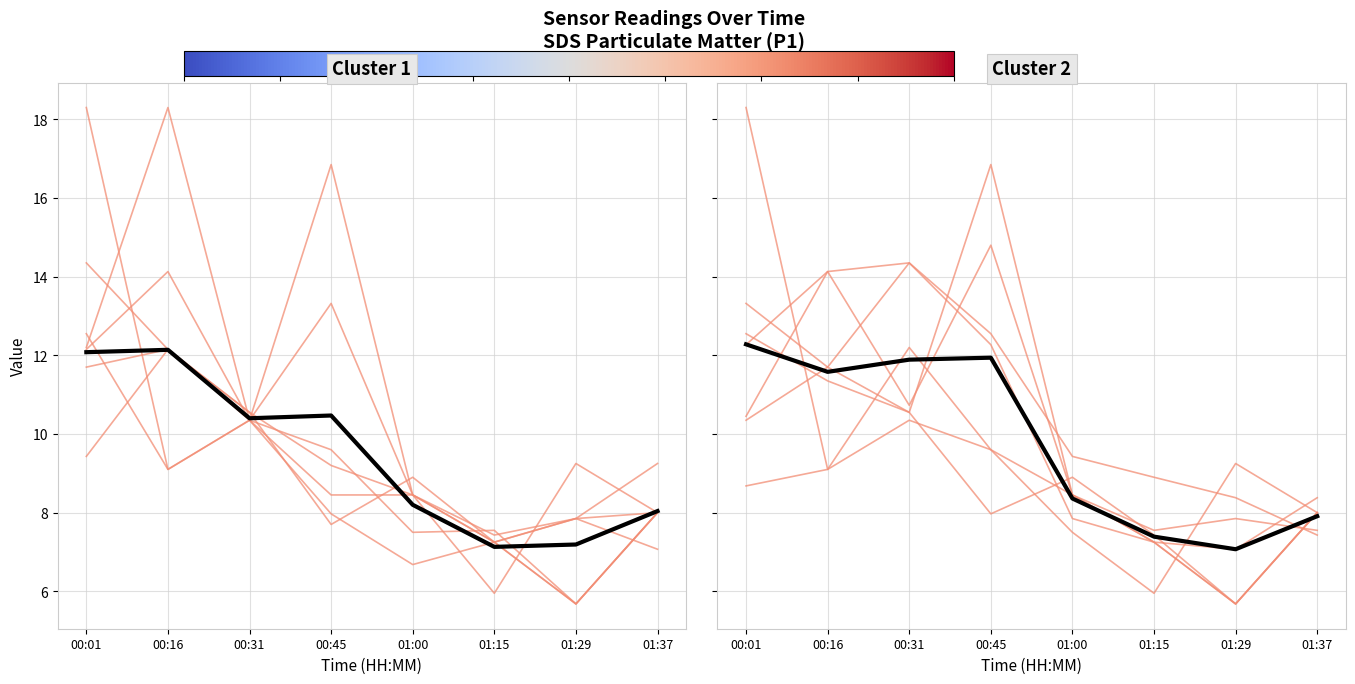

Reading left to right, transcribe all the data shown in this chart.

Mean Cluster 1: 12.1	12.1	10.4	10.5	8.2	7.1	7.2	8.0
Mean Cluster 2: 12.3	11.6	11.9	11.9	8.4	7.4	7.1	7.9